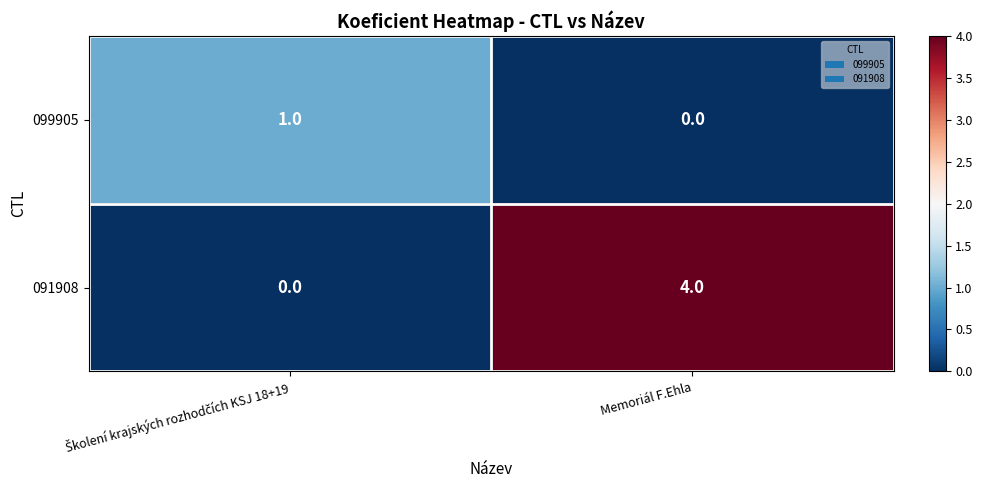

Count the number of categories in the chart.

2